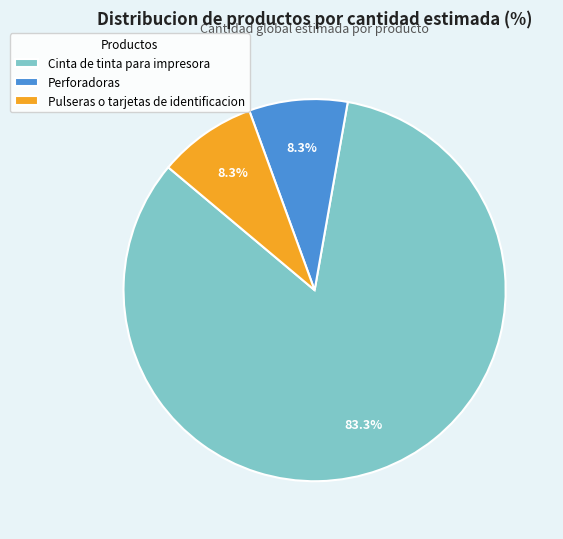

Is it true that Perforadoras is 8% of the pie?

True